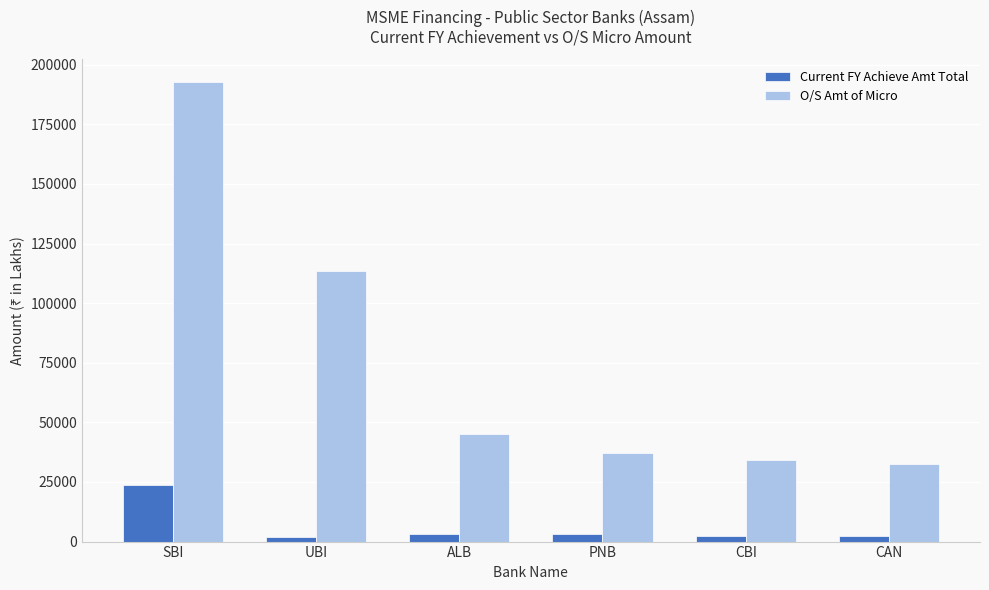

Rank the series by their maximum value, from highest to lowest.

O/S Amt of Micro, Current FY Achieve Amt Total